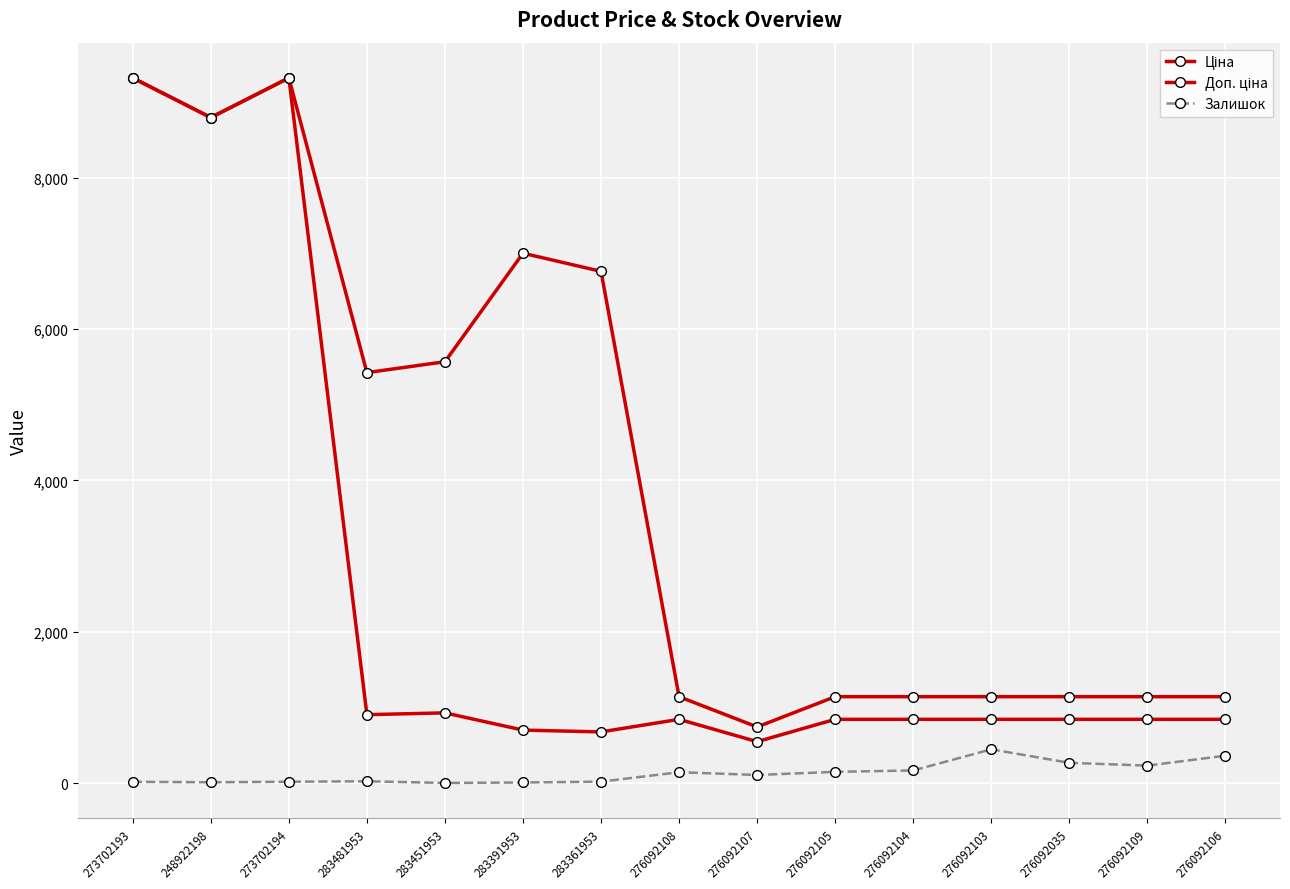

How many data points does each series have?

15